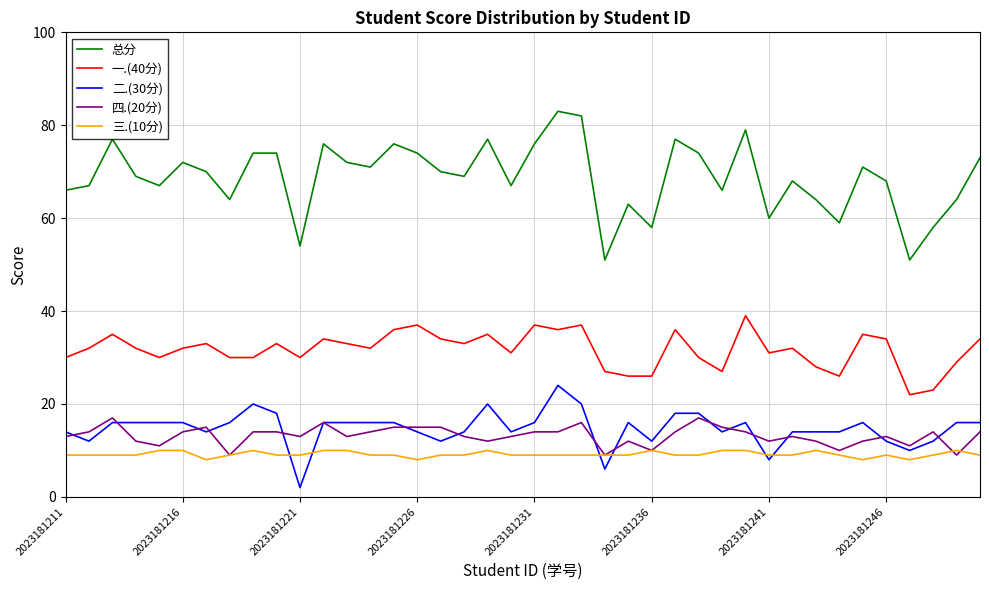

True or false: 总分 and 一.(40分) cross at least once.

False